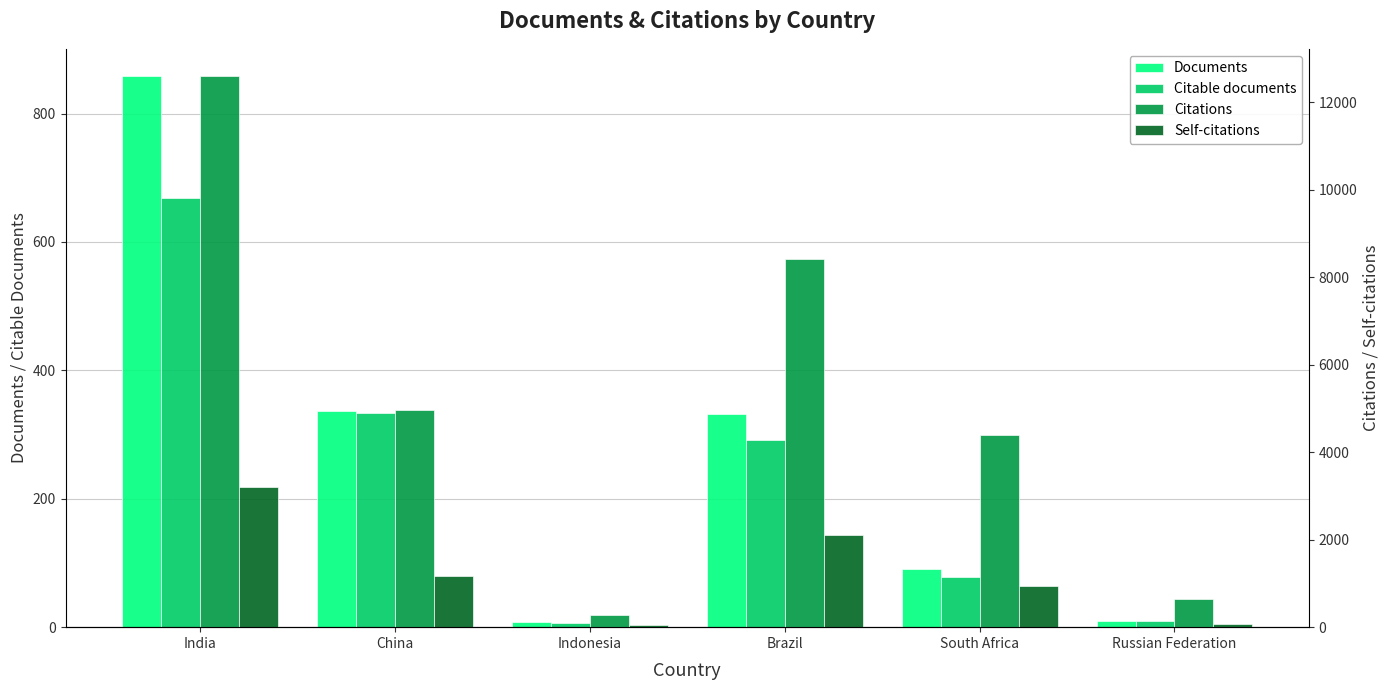

List the series in order of their peak value, lowest first.

Citable documents, Documents, Self-citations, Citations